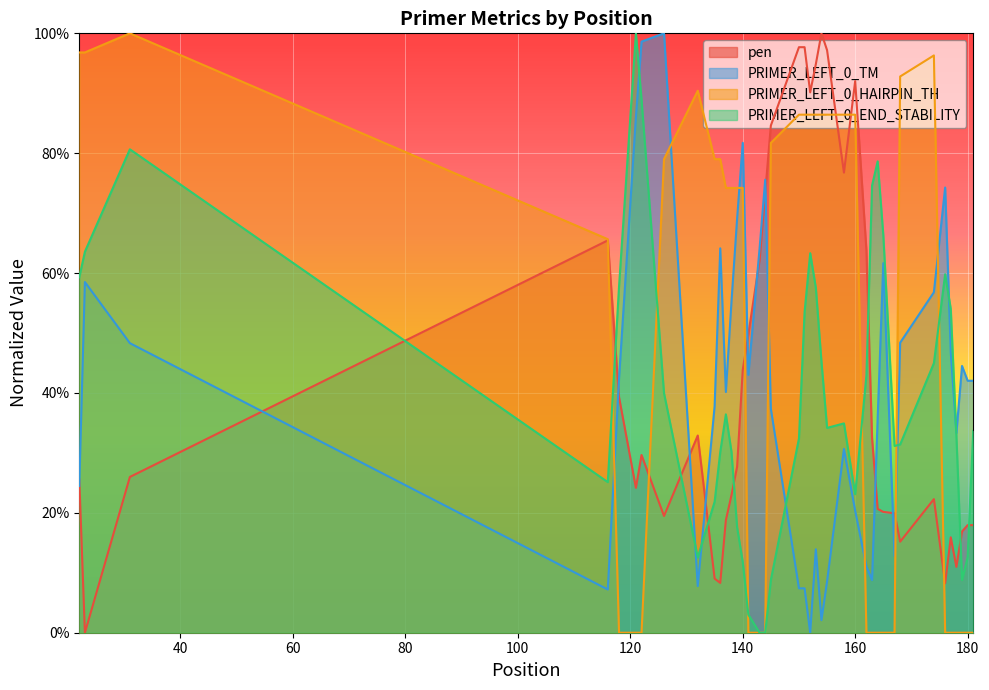

Reading left to right, what are all the values shown in this chart?

pen: 0.3	0.0	0.3	0.7	0.4	0.2	0.3	0.2	0.3	0.1	0.1	0.2	0.2	0.3	0.4	0.5	0.6	0.7	0.8	1.0	1.0	0.9	0.9	1.0	1.0	0.8	0.9	0.6	0.3	0.2	0.2	0.2	0.2	0.2	0.1	0.2	0.1	0.2	0.2	0.2
PRIMER_LEFT_0_TM: 0.2	0.6	0.5	0.1	0.4	0.9	1.0	1.0	0.1	0.4	0.6	0.4	0.6	0.7	0.8	0.4	0.6	0.8	0.4	0.1	0.1	0.0	0.1	0.0	0.1	0.3	0.2	0.1	0.1	0.4	0.6	0.1	0.5	0.6	0.7	0.5	0.3	0.4	0.4	0.4
PRIMER_LEFT_0_HAIRPIN_TH: 1.0	1.0	1.0	0.7	0.0	0.0	0.0	0.8	0.9	0.8	0.8	0.7	0.7	0.7	0.7	0.0	0.0	0.0	0.8	0.9	0.9	0.9	0.9	0.9	0.9	0.9	0.9	0.0	0.0	0.0	0.0	0.0	0.9	1.0	0.0	0.0	0.0	0.0	0.0	0.0
PRIMER_LEFT_0_END_STABILITY: 0.6	0.6	0.8	0.3	0.6	1.0	0.9	0.4	0.1	0.2	0.3	0.4	0.3	0.2	0.1	0.0	0.0	0.0	0.1	0.3	0.5	0.6	0.6	0.5	0.3	0.3	0.2	0.4	0.7	0.8	0.7	0.3	0.3	0.4	0.6	0.5	0.3	0.1	0.1	0.3